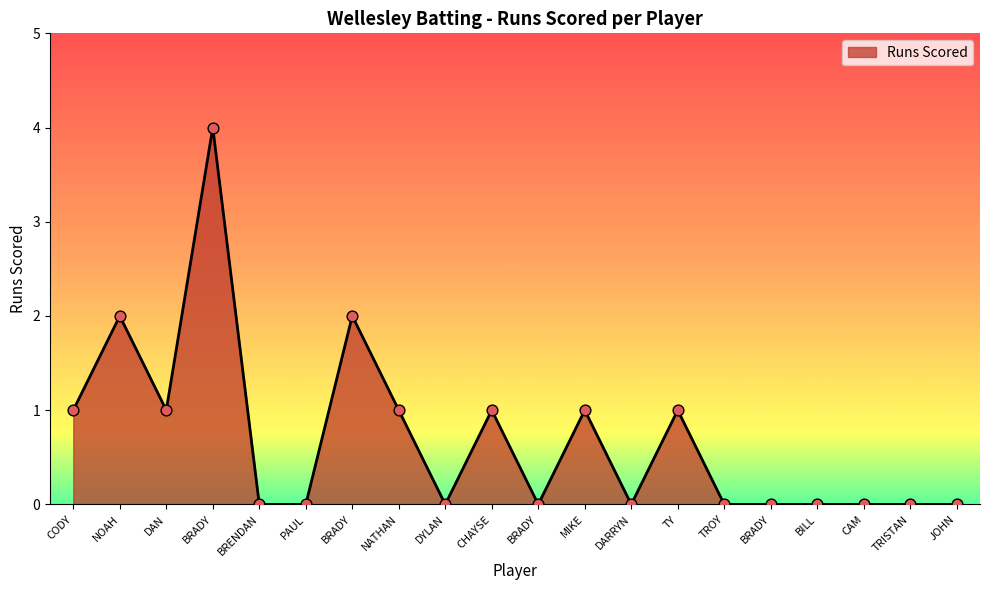

Does the chart have visible grid lines?

No